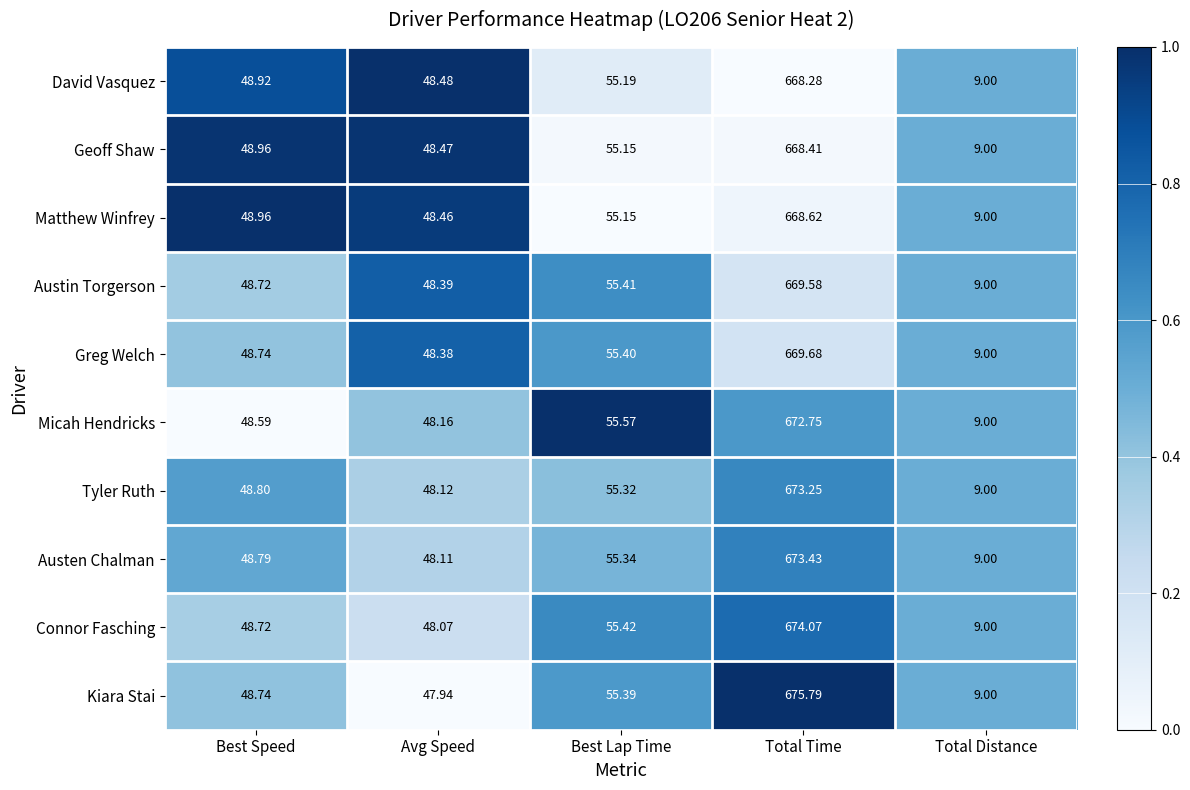

How many distinct data groups are displayed?

10